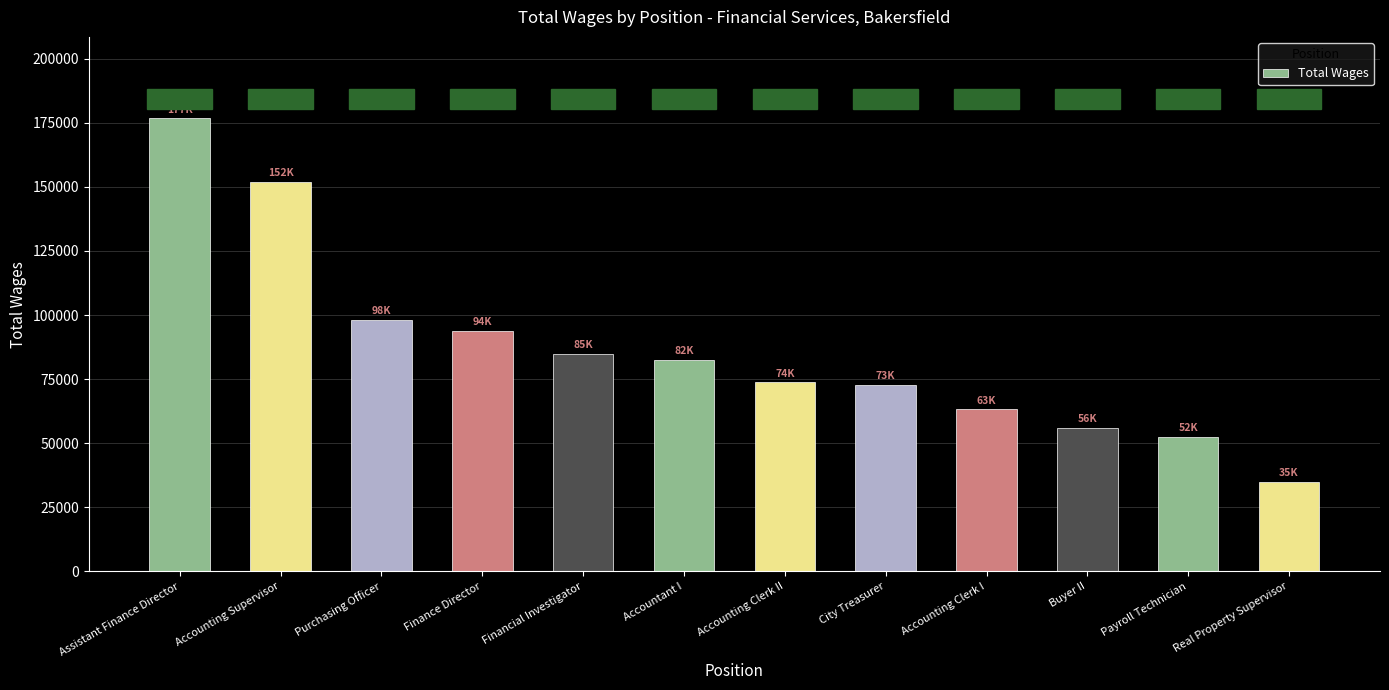

The value at Payroll Technician is 52434. True or false?

True